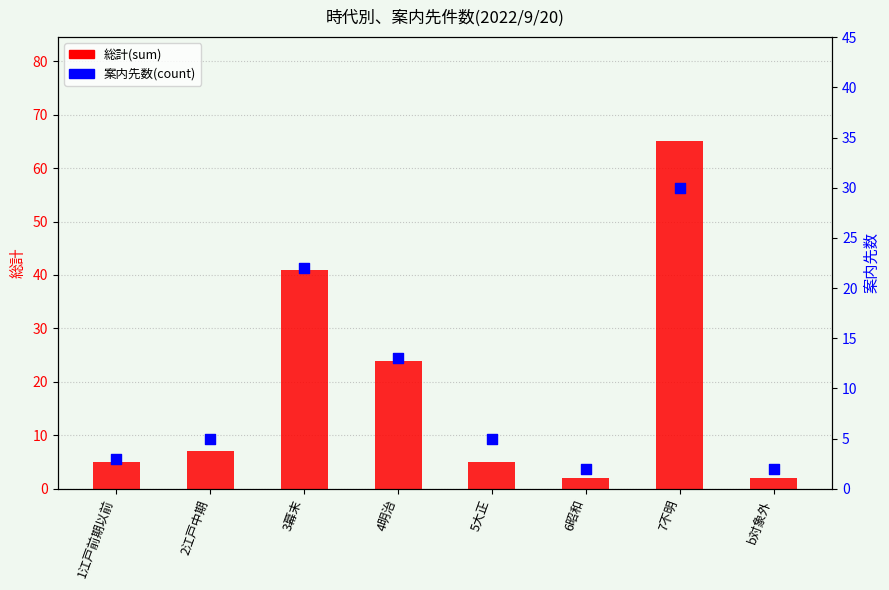

Which series reaches the minimum Y coordinate?

総計(sum)